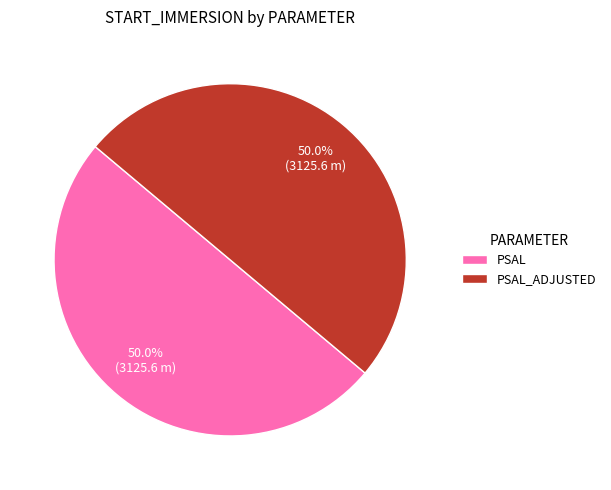

What is the ratio of the value at PSAL to the value at PSAL_ADJUSTED?

1.0